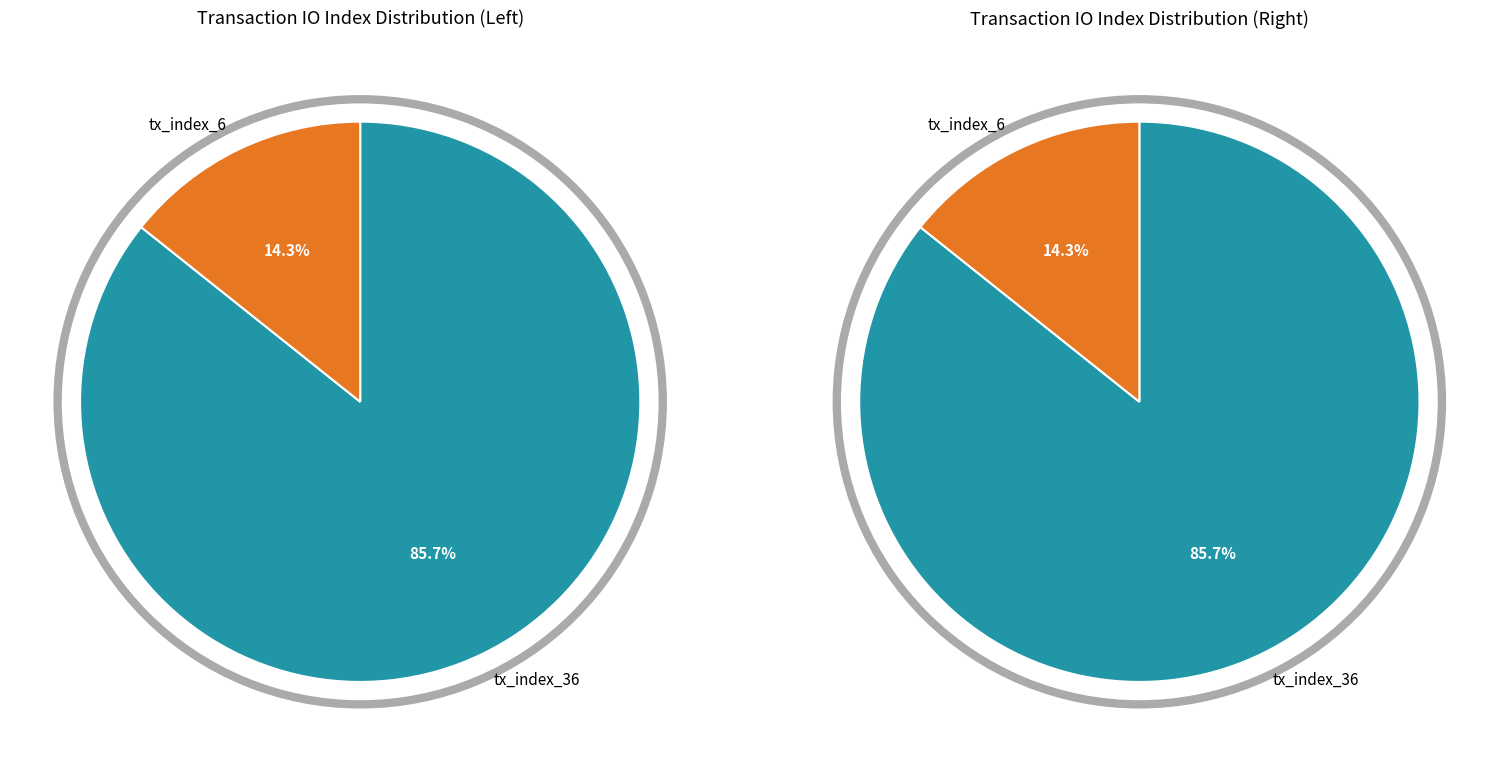

Do tx_index_36 and tx_index_6 together represent more than half of the pie?

Yes